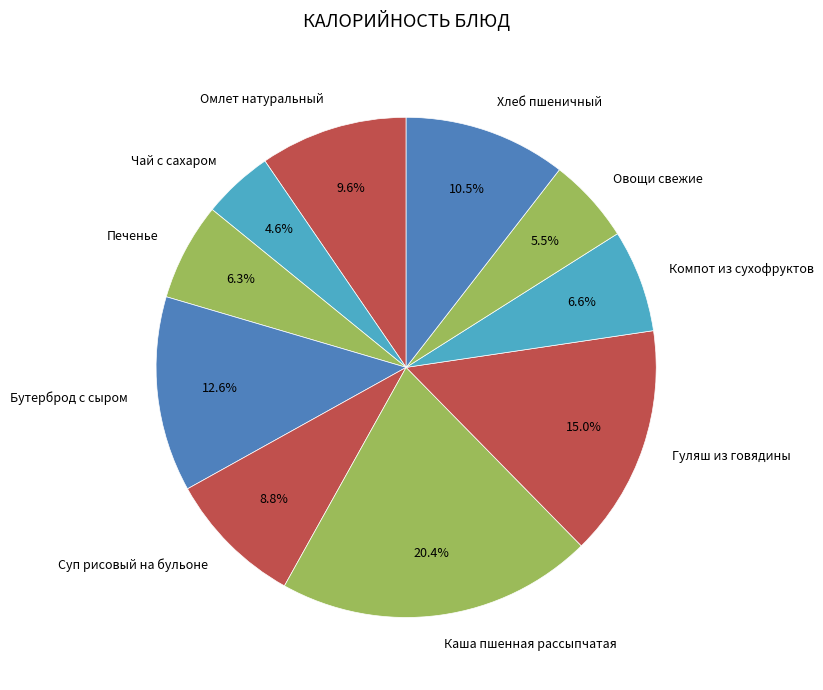

What percentage is the Гуляш из говядины slice, to the nearest percent?

15%